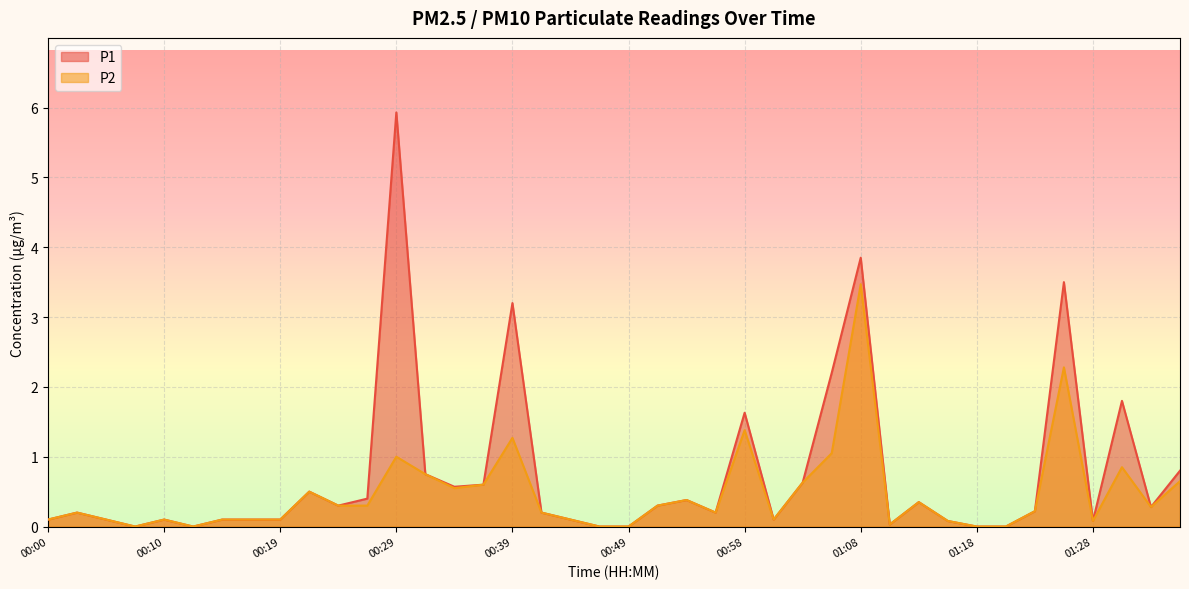

Reading left to right, what are all the values shown in this chart?

P1: 0.1	0.2	0.1	0.0	0.1	0.0	0.1	0.1	0.1	0.5	0.3	0.4	5.9	0.8	0.6	0.6	3.2	0.2	0.1	0.0	0.0	0.3	0.4	0.2	1.6	0.1	0.6	2.2	3.9	0.0	0.3	0.1	0.0	0.0	0.2	3.5	0.1	1.8	0.3	0.8
P2: 0.1	0.2	0.1	0.0	0.1	0.0	0.1	0.1	0.1	0.5	0.3	0.3	1.0	0.8	0.6	0.6	1.3	0.2	0.1	0.0	0.0	0.3	0.4	0.2	1.4	0.1	0.6	1.1	3.5	0.0	0.3	0.1	0.0	0.0	0.2	2.3	0.1	0.8	0.3	0.7